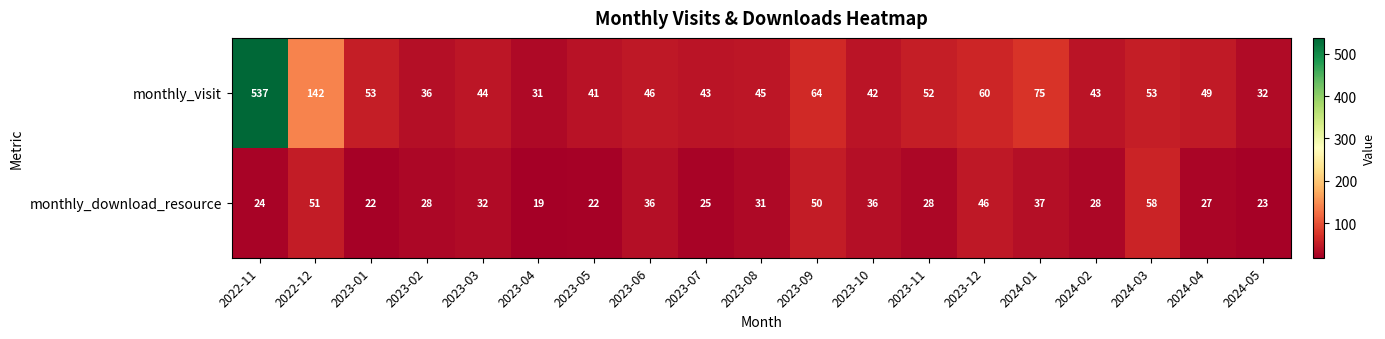

At which label is monthly_download_resource closest to 38?

2024-01